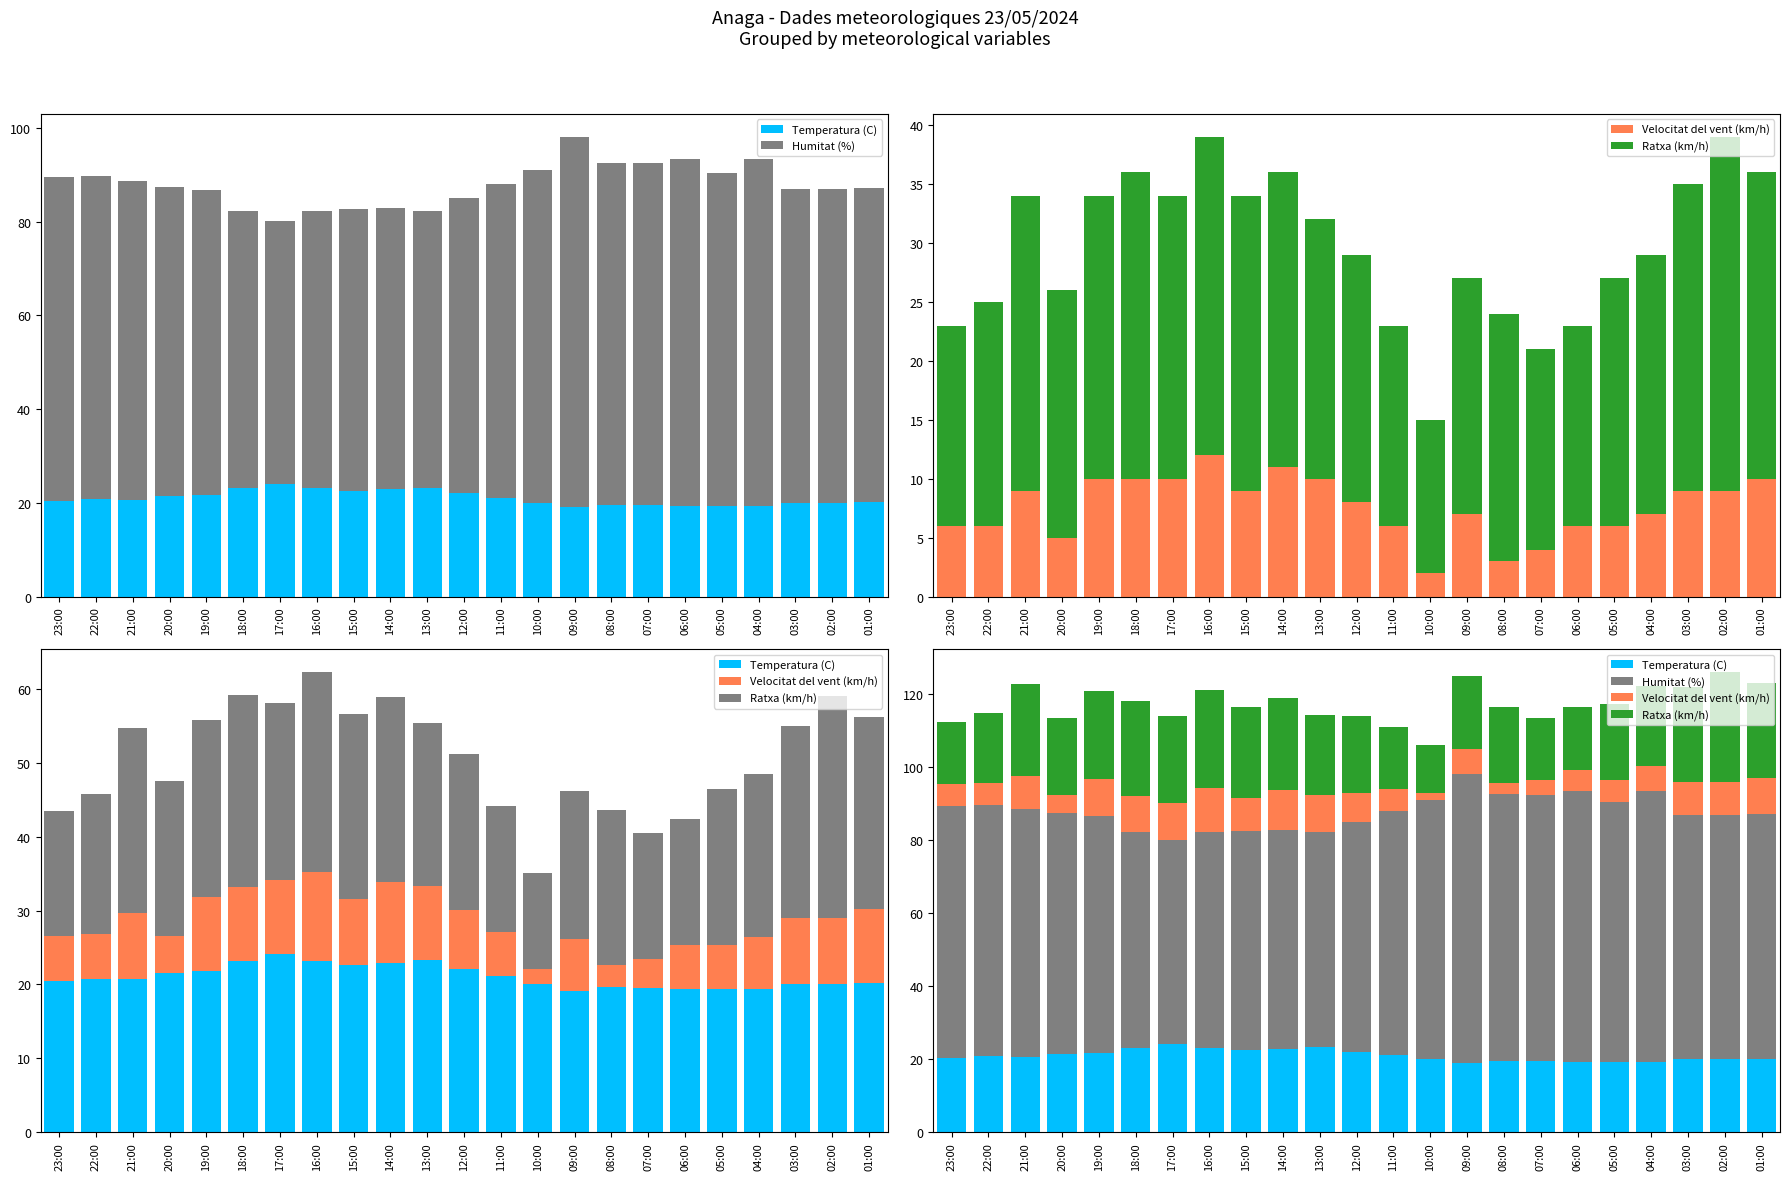

Reading right to left, list all the values displayed in this chart.

Temperatura (C): 01:00=20.2	02:00=20.0	03:00=20.0	04:00=19.4	05:00=19.4	06:00=19.4	07:00=19.5	08:00=19.6	09:00=19.1	10:00=20.1	11:00=21.1	12:00=22.1	13:00=23.3	14:00=22.9	15:00=22.6	16:00=23.2	17:00=24.1	18:00=23.2	19:00=21.8	20:00=21.5	21:00=20.7	22:00=20.8	23:00=20.5
Humitat (%): 01:00=67.0	02:00=67.0	03:00=67.0	04:00=74.0	05:00=71.0	06:00=74.0	07:00=73.0	08:00=73.0	09:00=79.0	10:00=71.0	11:00=67.0	12:00=63.0	13:00=59.0	14:00=60.0	15:00=60.0	16:00=59.0	17:00=56.0	18:00=59.0	19:00=65.0	20:00=66.0	21:00=68.0	22:00=69.0	23:00=69.0
Velocitat del vent (km/h): 01:00=10.0	02:00=9.0	03:00=9.0	04:00=7.0	05:00=6.0	06:00=6.0	07:00=4.0	08:00=3.0	09:00=7.0	10:00=2.0	11:00=6.0	12:00=8.0	13:00=10.0	14:00=11.0	15:00=9.0	16:00=12.0	17:00=10.0	18:00=10.0	19:00=10.0	20:00=5.0	21:00=9.0	22:00=6.0	23:00=6.0
Ratxa (km/h): 01:00=26.0	02:00=30.0	03:00=26.0	04:00=22.0	05:00=21.0	06:00=17.0	07:00=17.0	08:00=21.0	09:00=20.0	10:00=13.0	11:00=17.0	12:00=21.0	13:00=22.0	14:00=25.0	15:00=25.0	16:00=27.0	17:00=24.0	18:00=26.0	19:00=24.0	20:00=21.0	21:00=25.0	22:00=19.0	23:00=17.0